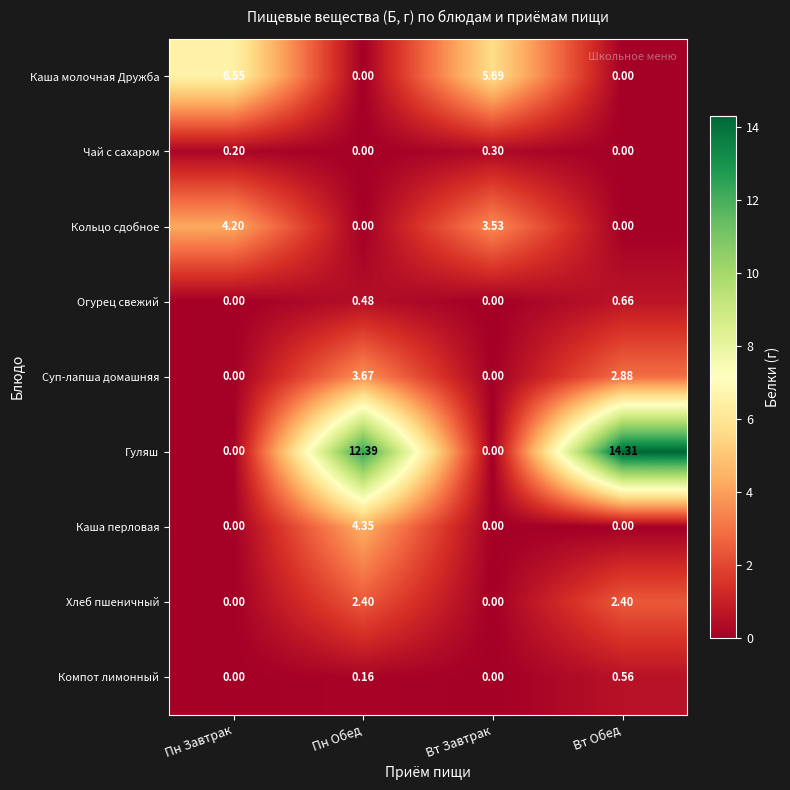

Where is Гуляш nearest to the value 7?

Пн Обед